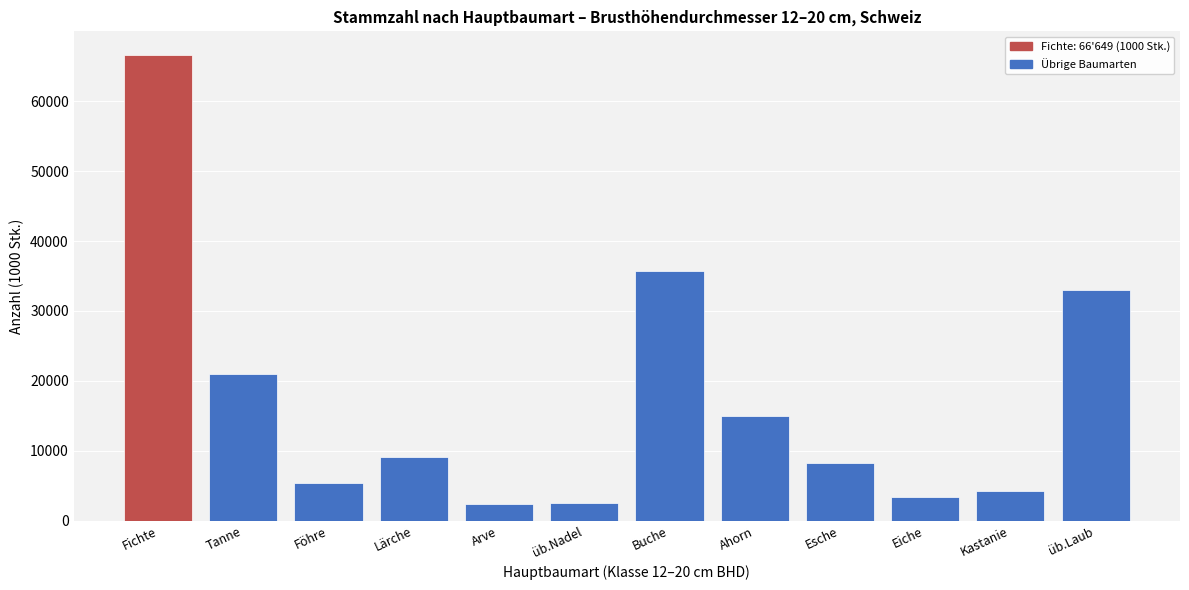

Approximately how many times larger is the value at Buche compared to Tanne?

1.7